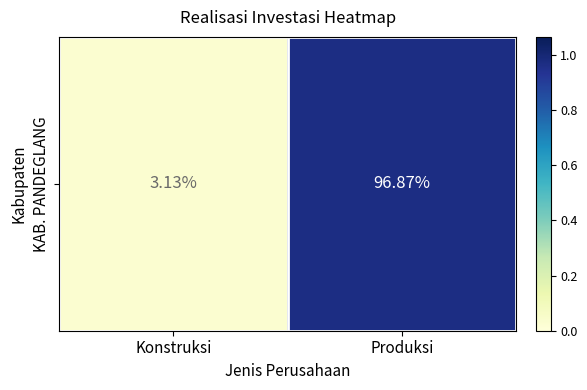

What is the sum of all values?

1.0